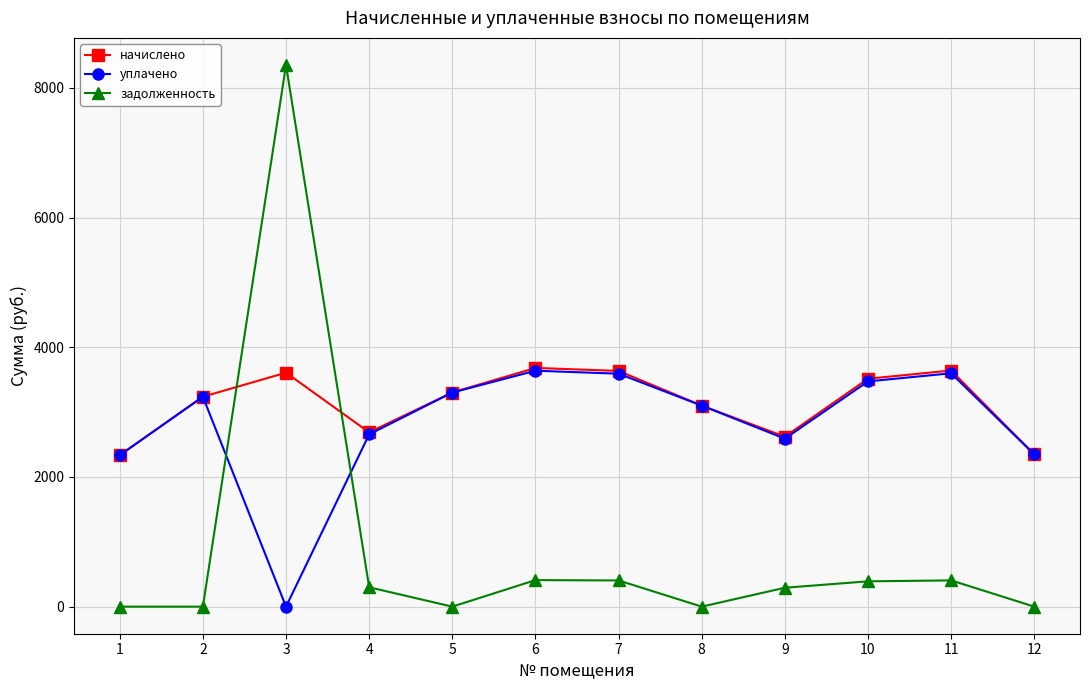

Read the уплачено value at 11.

3598.7